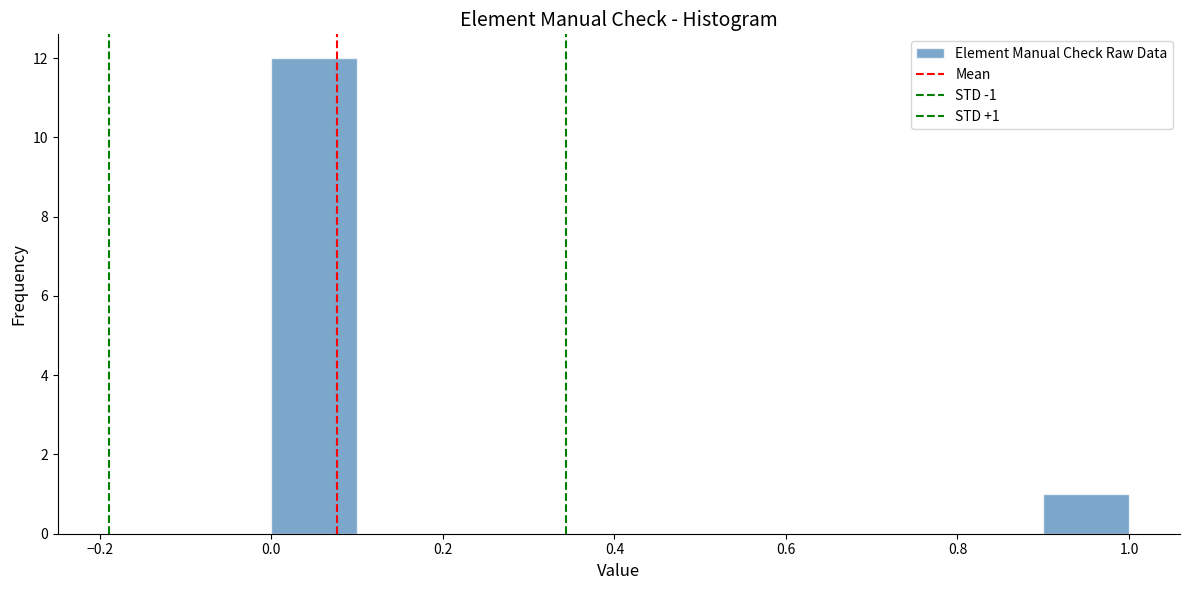

Which range on the x-axis has the tallest bar?

0.0 to 0.1